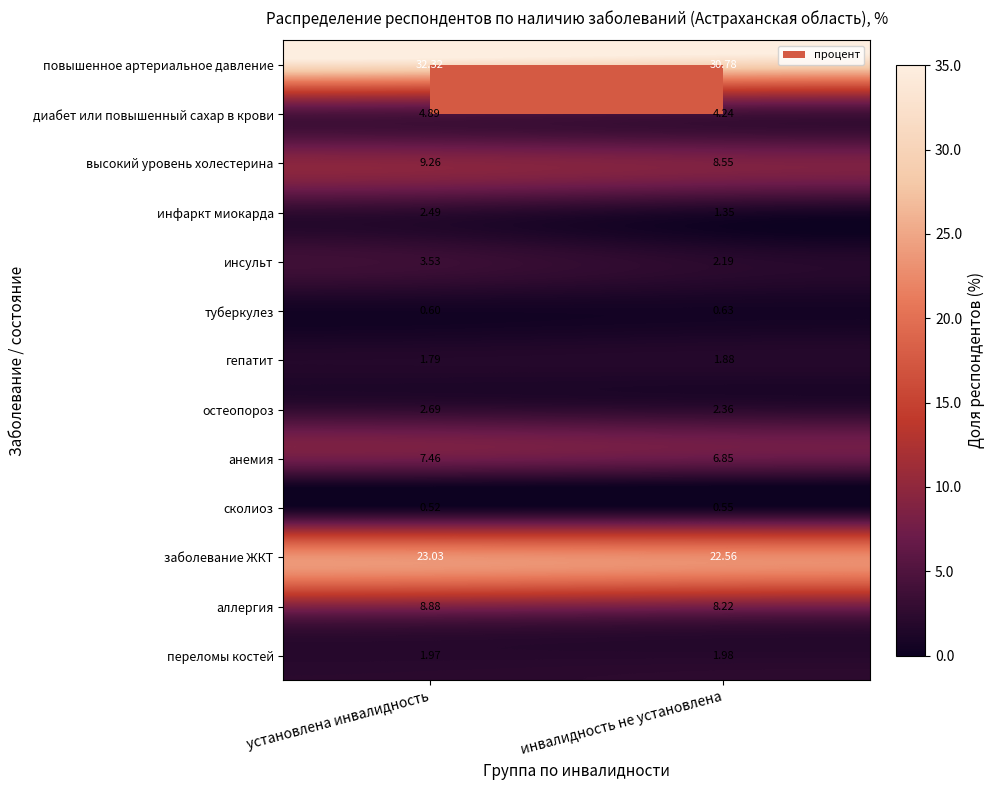

At which label does сколиоз reach its minimum?

установлена инвалидность